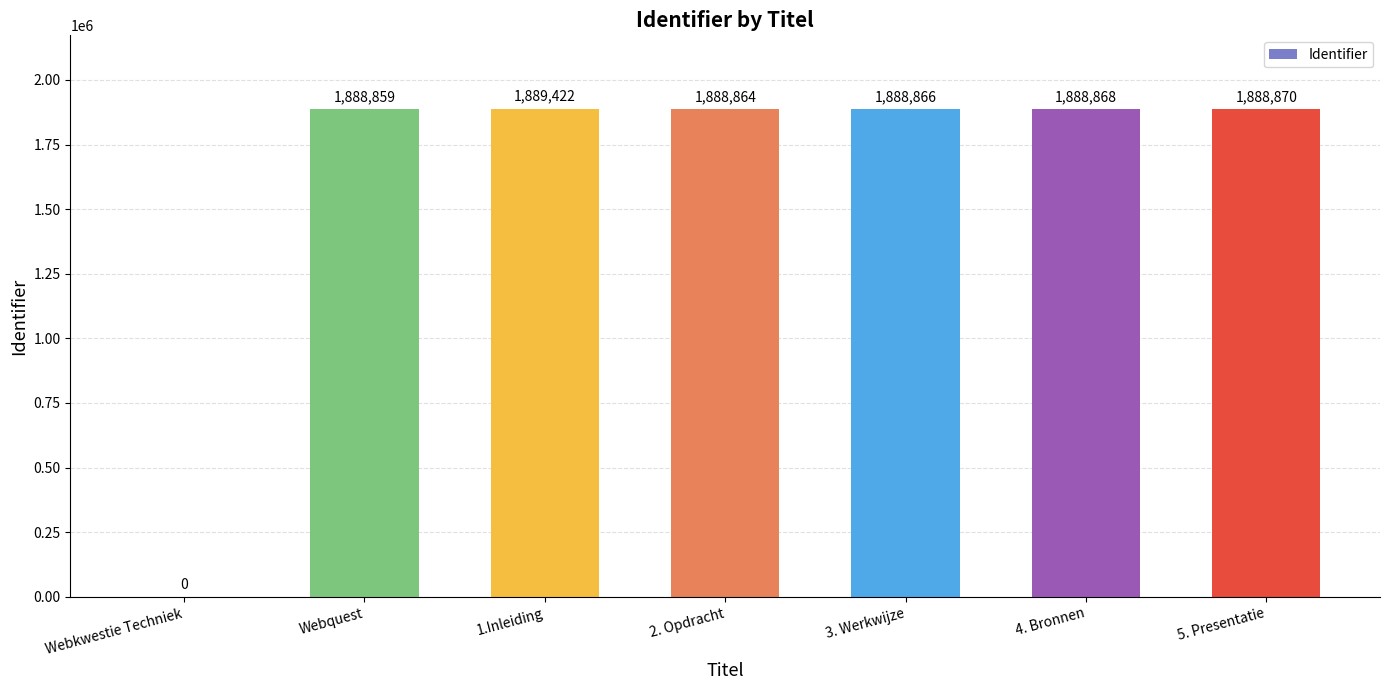

At which label does the data first exceed 1888866?

1.Inleiding